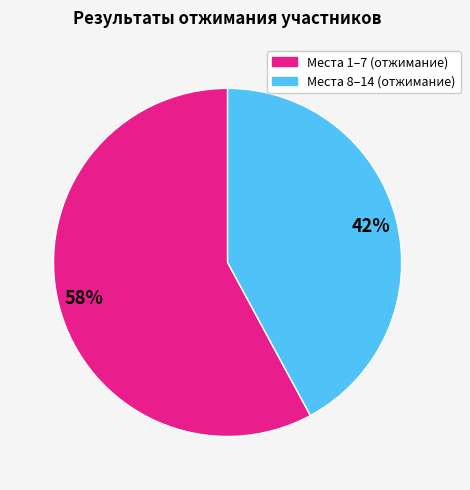

How many slices are in this pie chart?

2